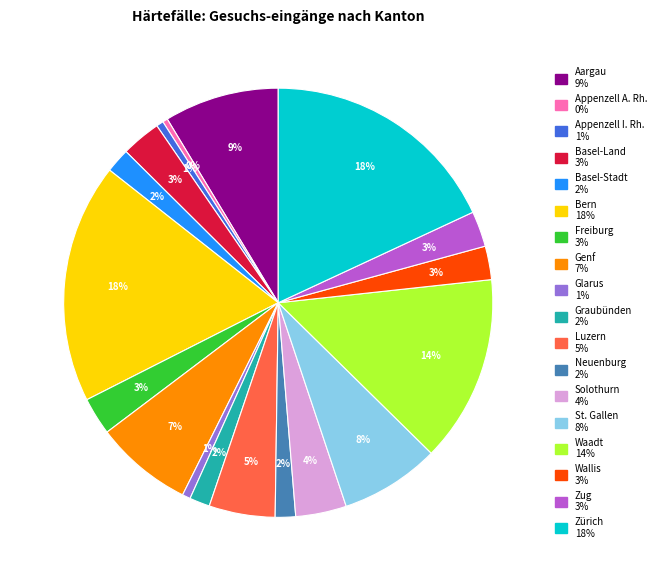

How many slices are in this pie chart?

18